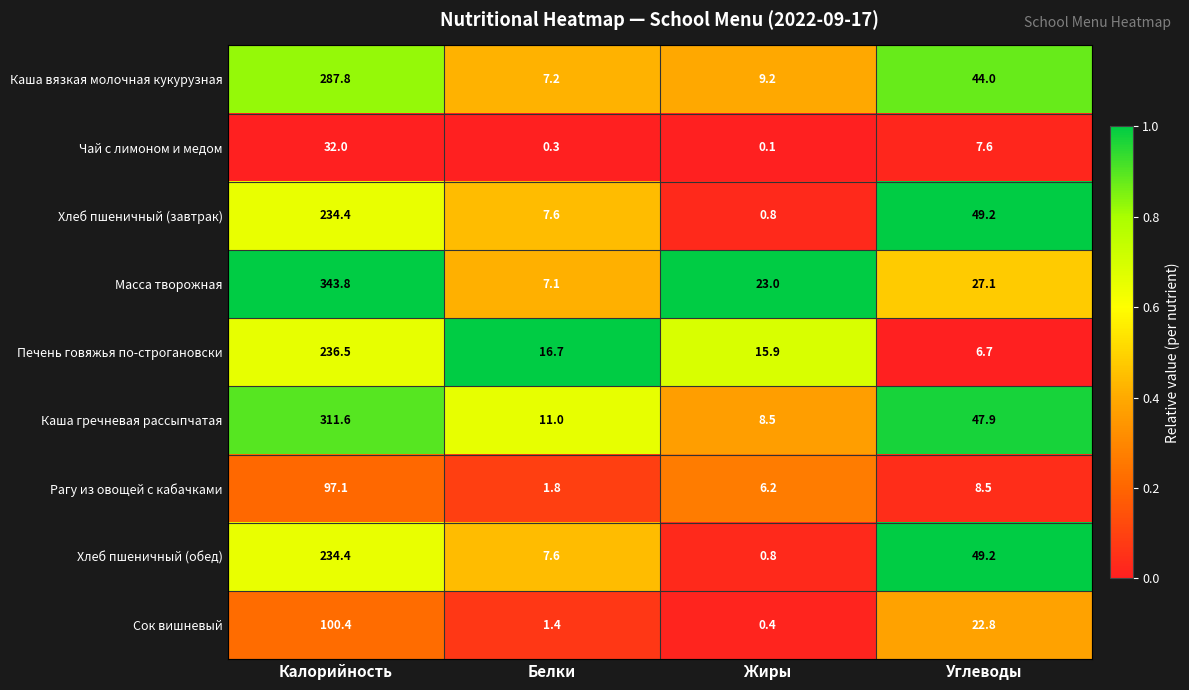

How many data points in Хлеб пшеничный (завтрак) are less than 49?

2